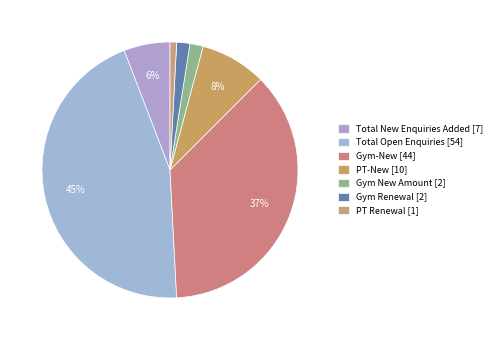

Approximately how many times larger is the value at PT-New [10] compared to PT Renewal [1]?

10.0